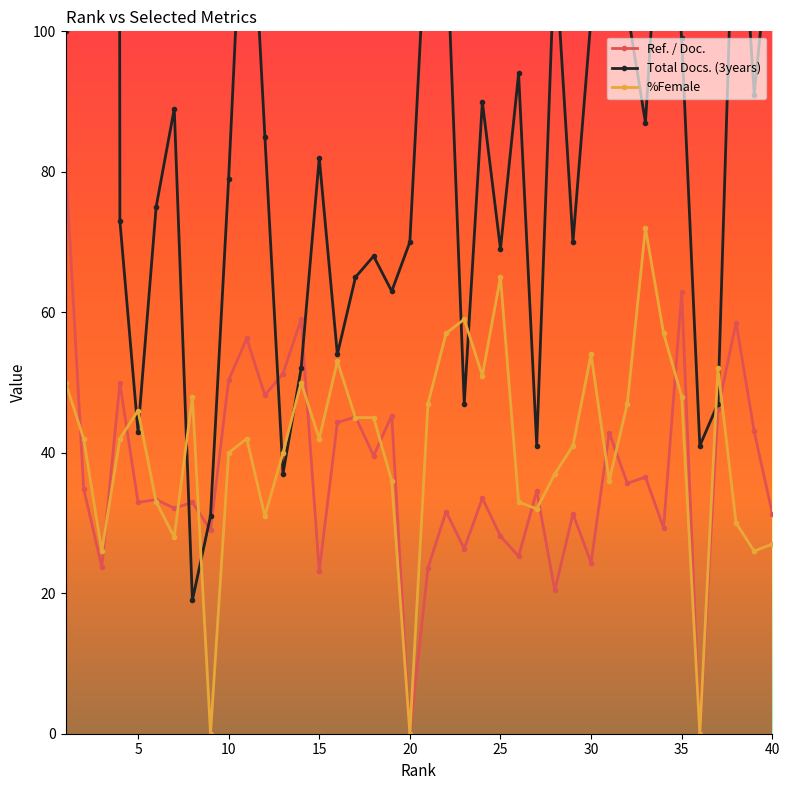

How many interior local valleys does the Total Docs. (3years) series have?

12